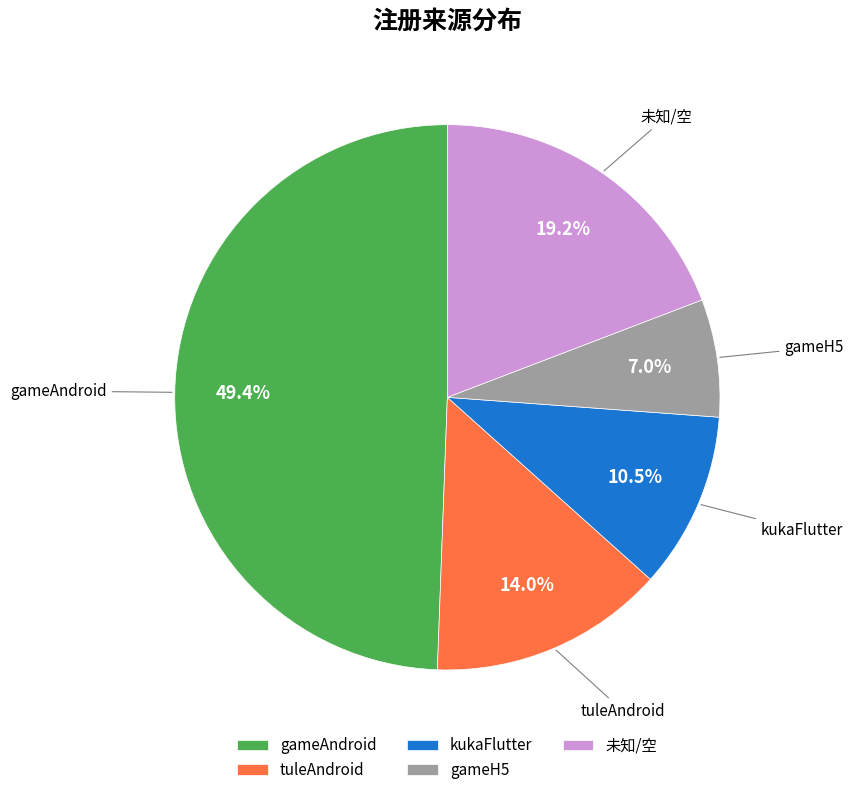

Which category has the biggest portion of the pie?

gameAndroid